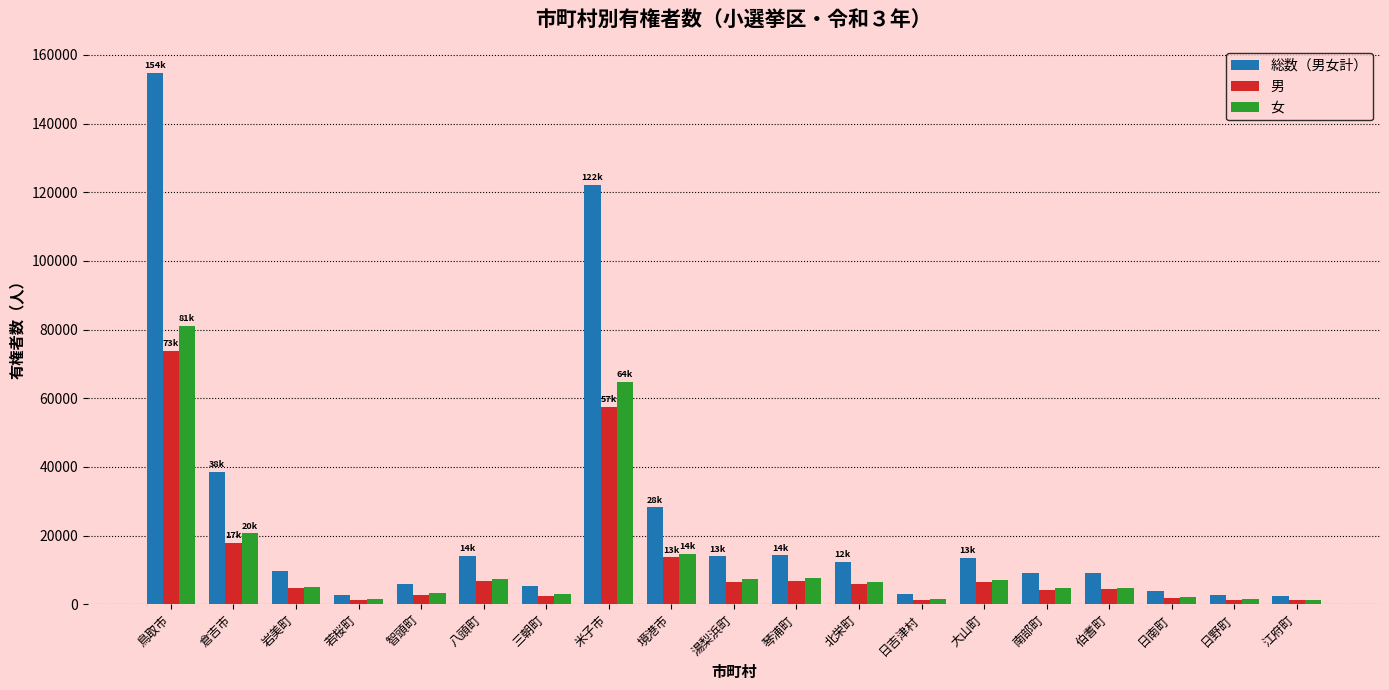

Which series changed the most between 三朝町 and 日吉津村?

総数（男女計）